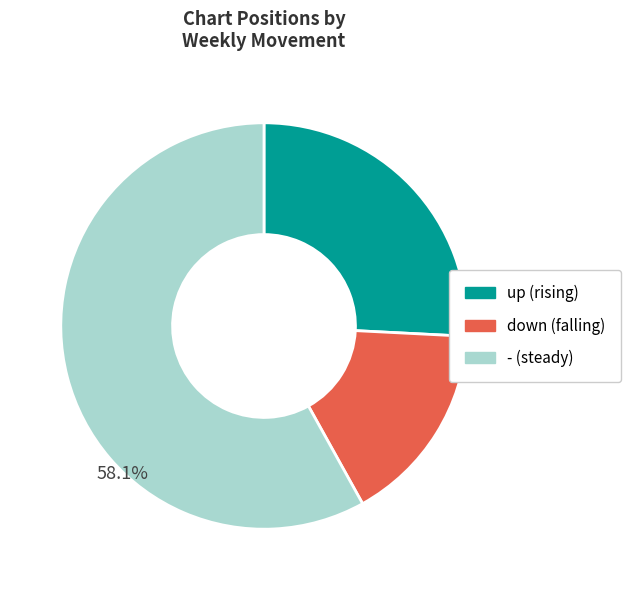

What is the largest slice in the pie chart?

-